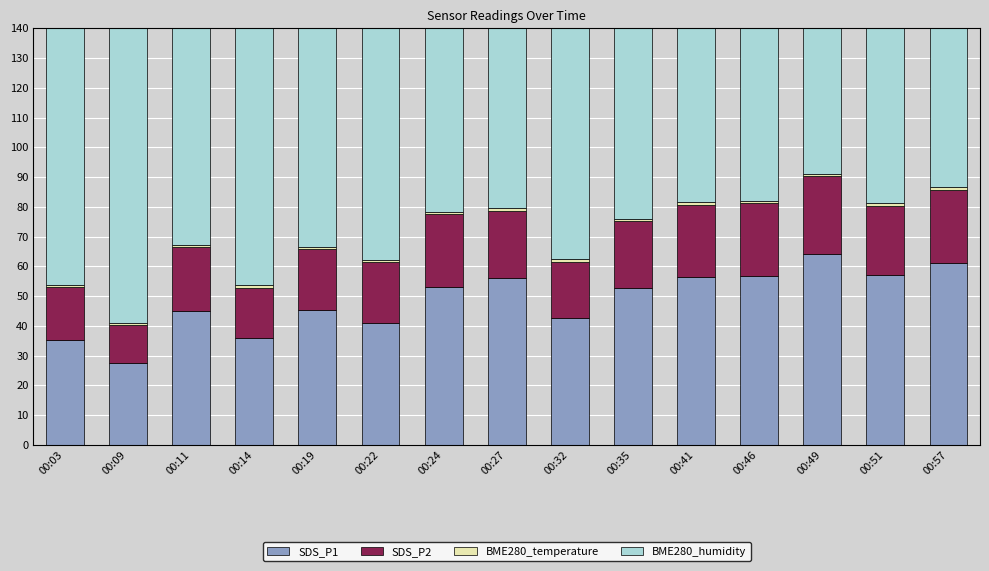

Rank the series by their average value, from lowest to highest.

BME280_temperature, SDS_P2, SDS_P1, BME280_humidity